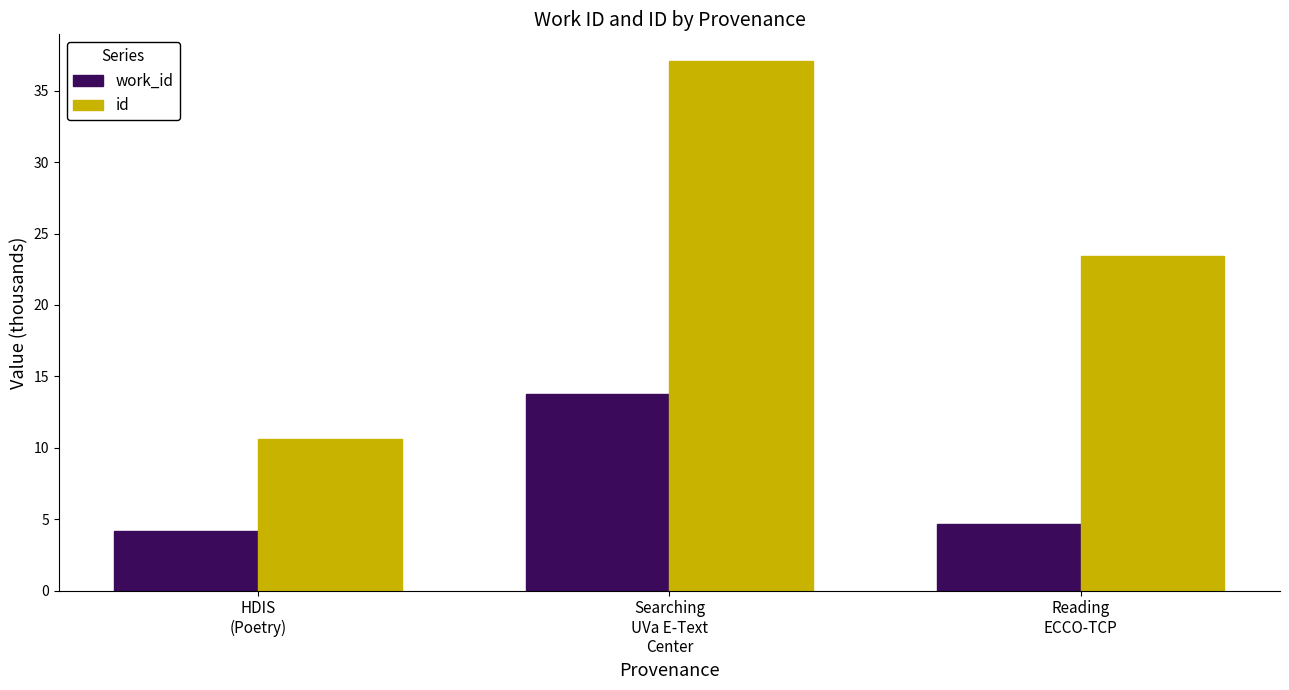

Where is id nearest to the value 23?

Reading
ECCO-TCP